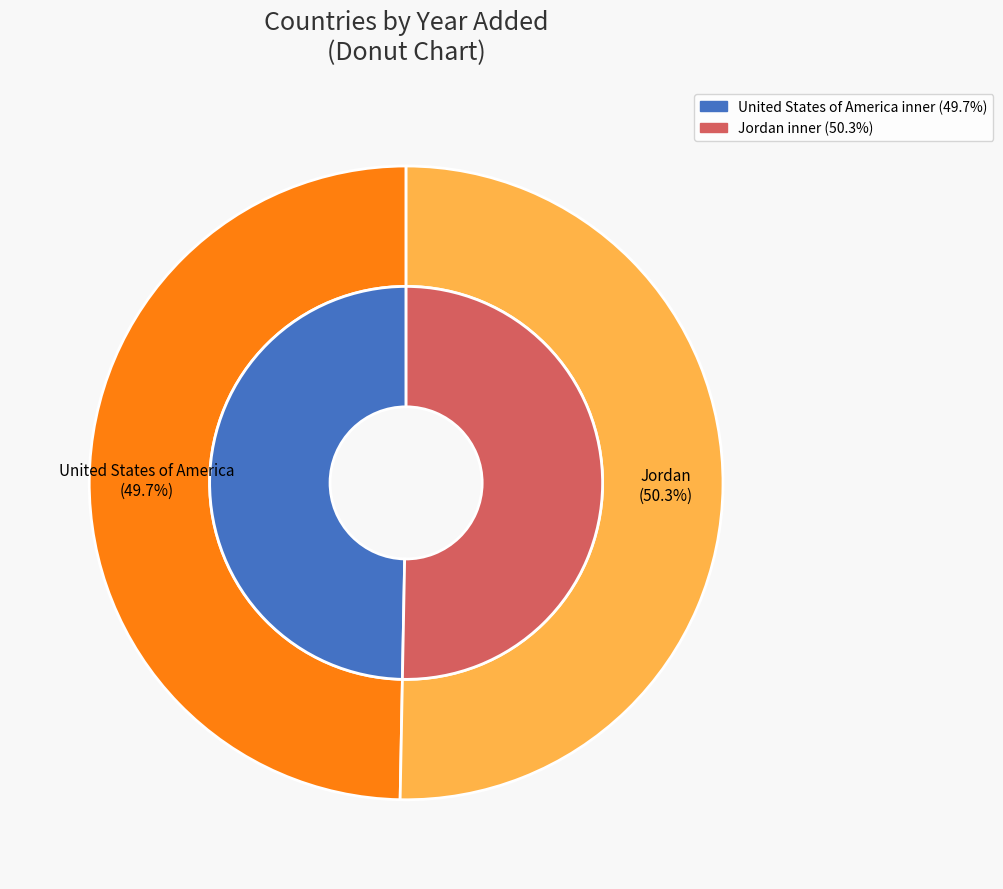

Does United States of America represent more than half of the total?

No